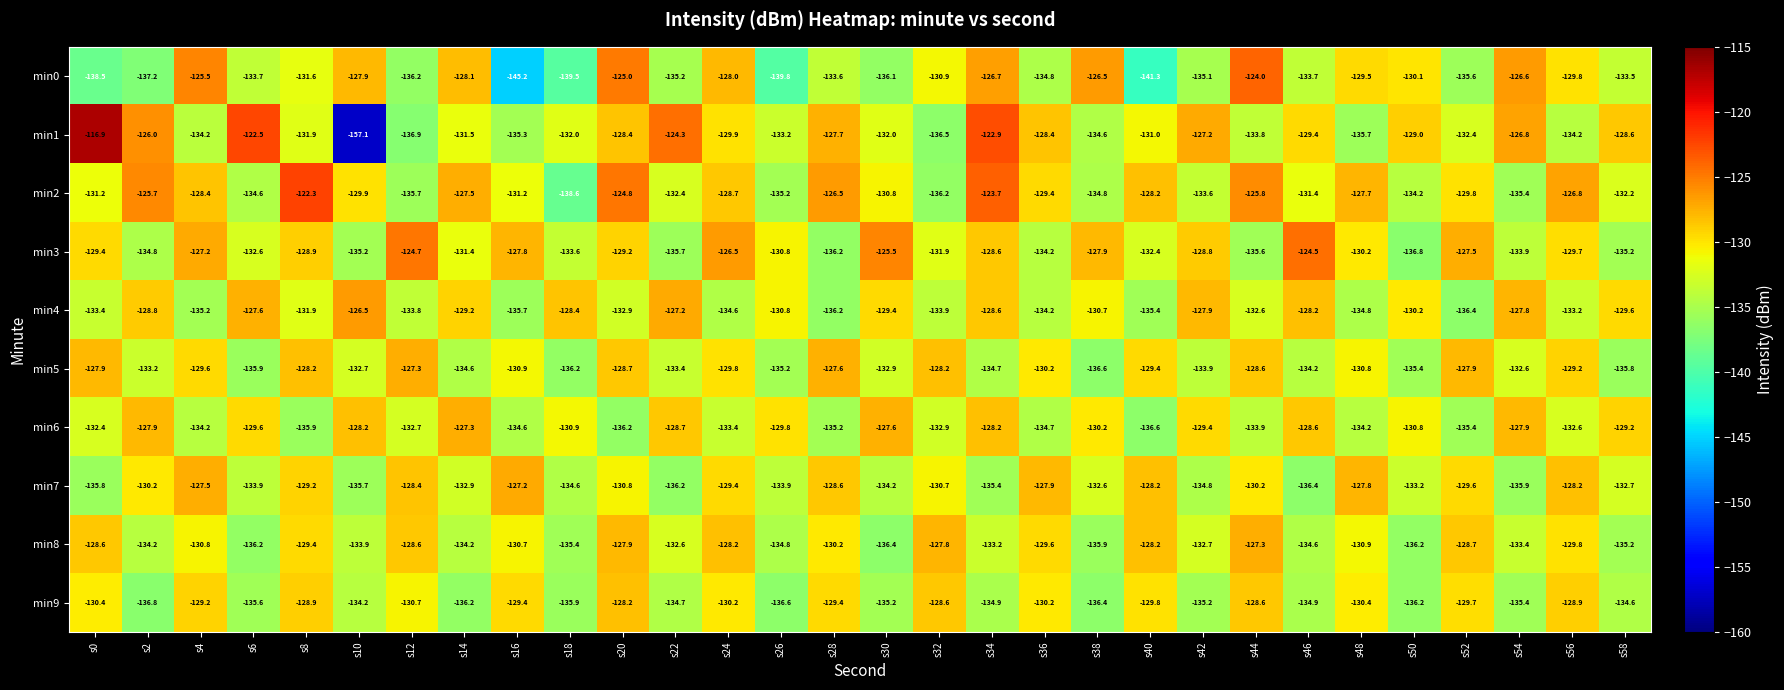

Which label corresponds to the largest value in the chart?

s0